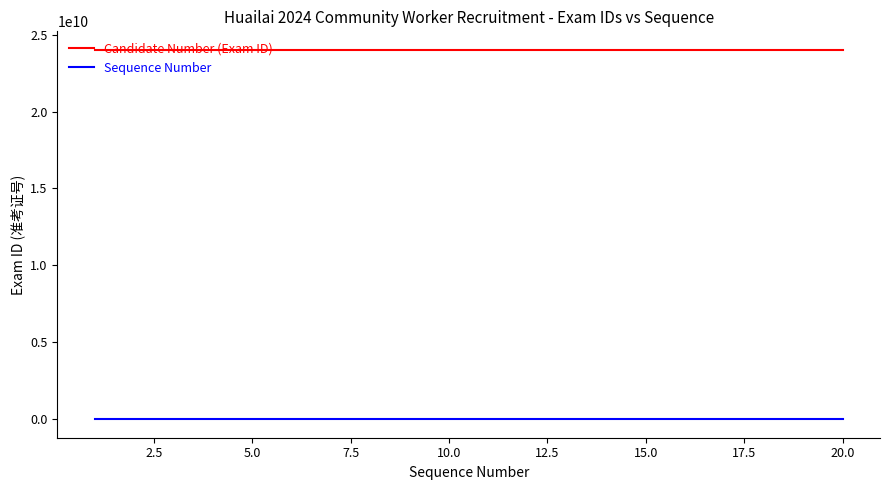

True or false: Sequence Number and Candidate Number (Exam ID) cross at least once.

False